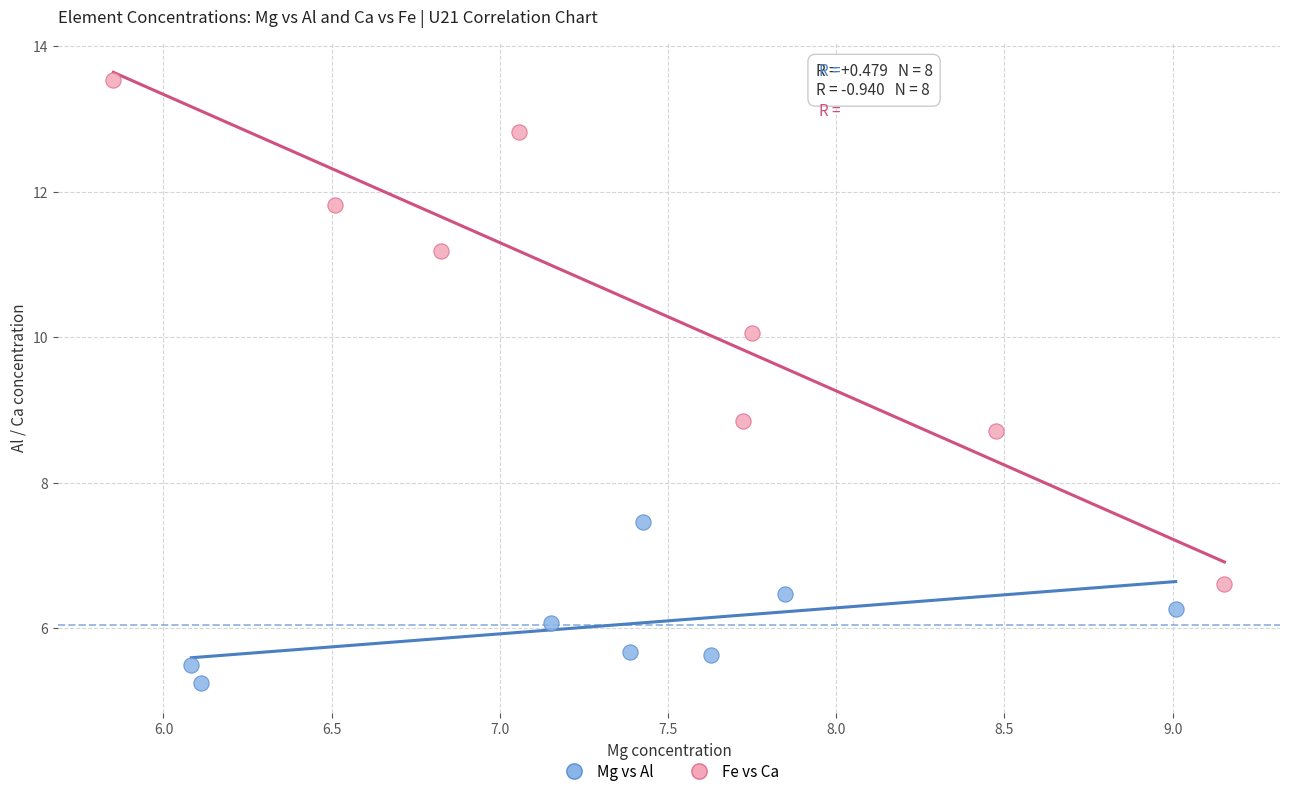

Which series contains the lowest Y value?

Mg vs Al